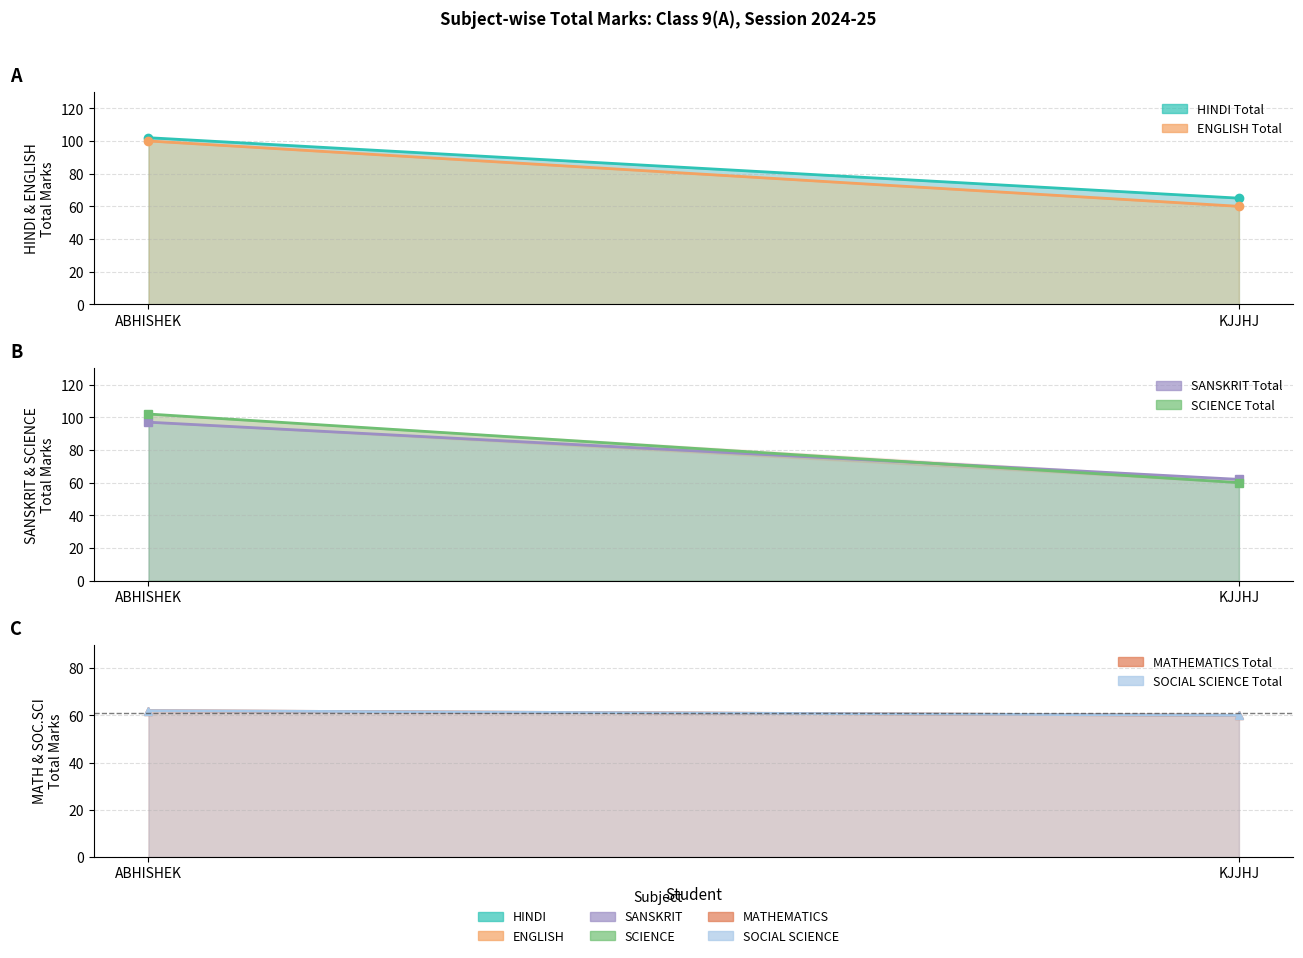

Which has a higher value, ABHISHEK or KJJHJ?

ABHISHEK